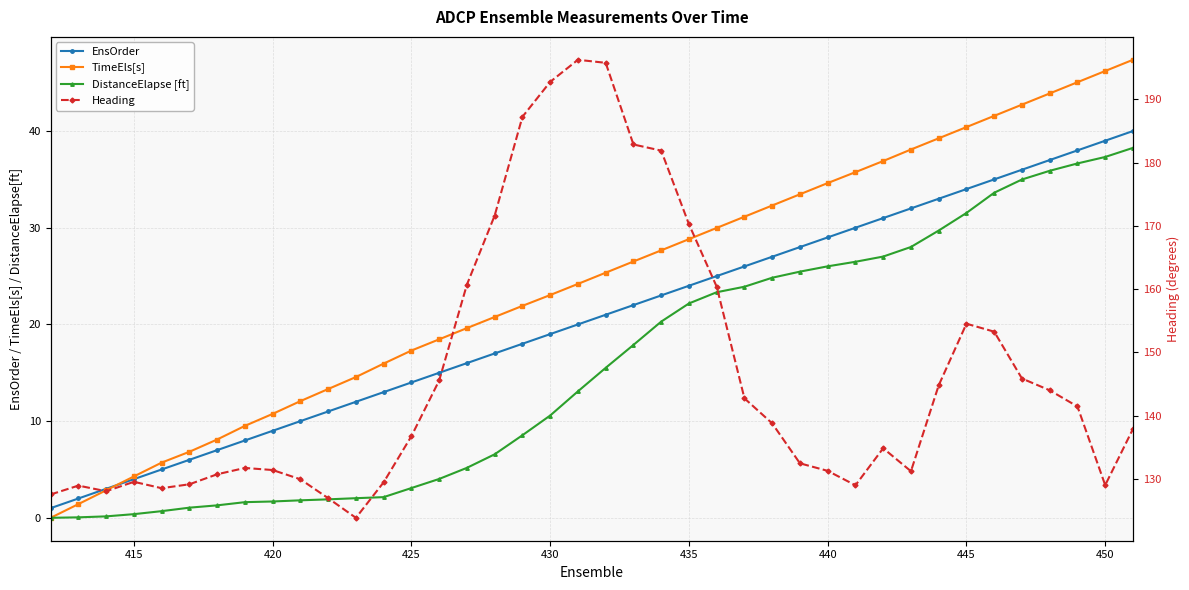

Which series has the widest spread of values?

Heading